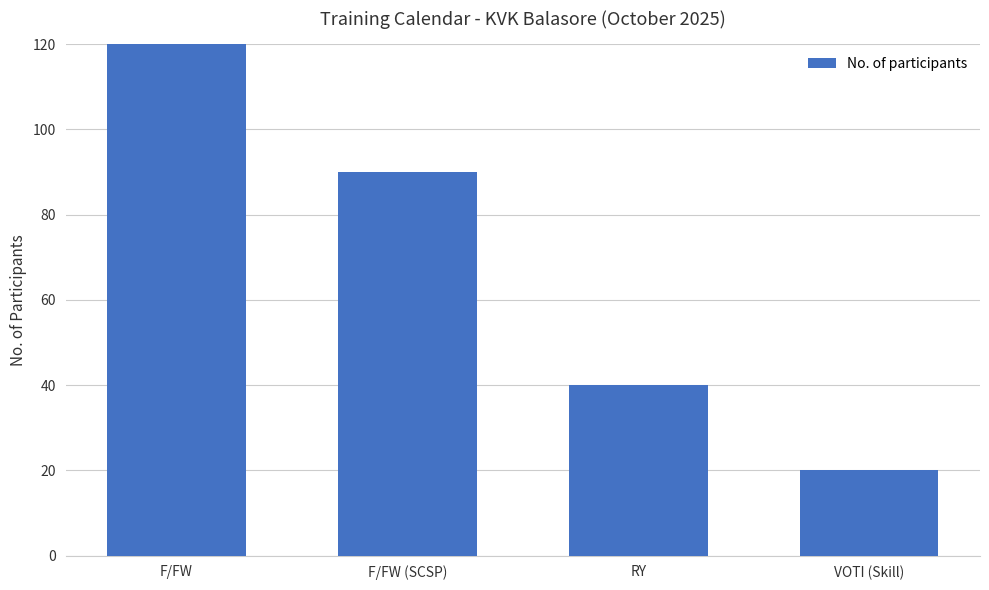

What is the label of the 2nd bar from the right?

RY